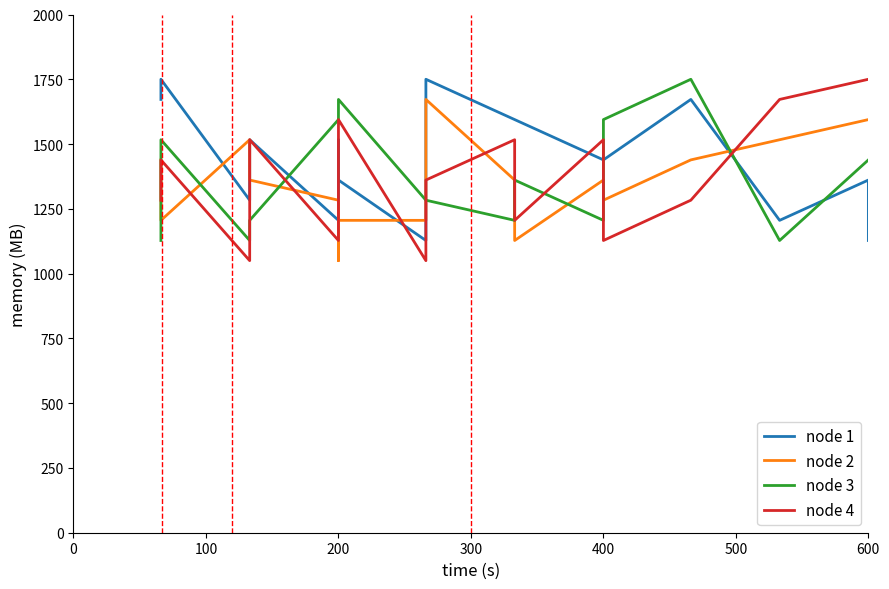

What is the spread (max minus min) of values at 600?

388.9